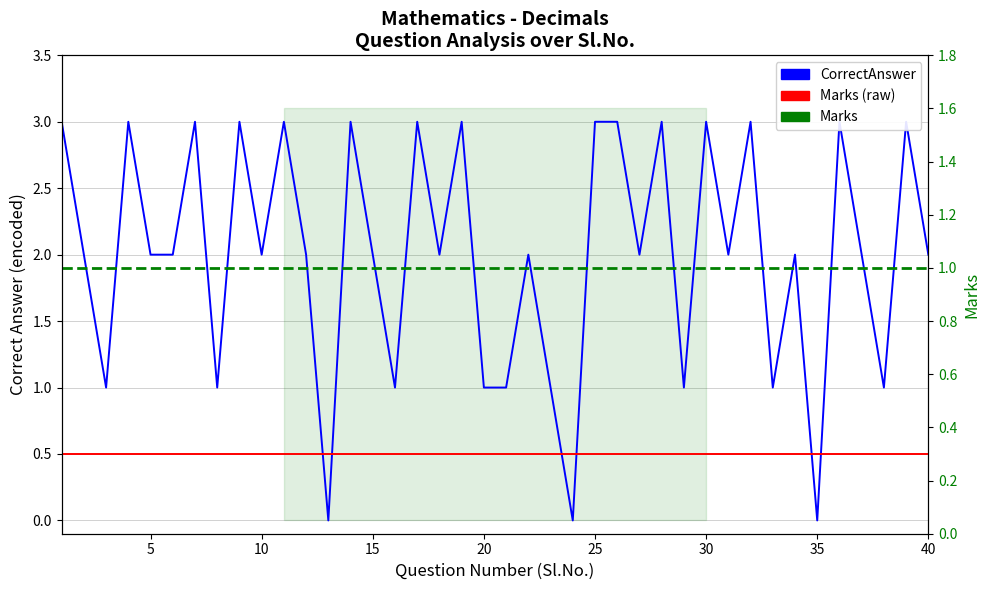

At how many categories does at least one series exceed 1?

28